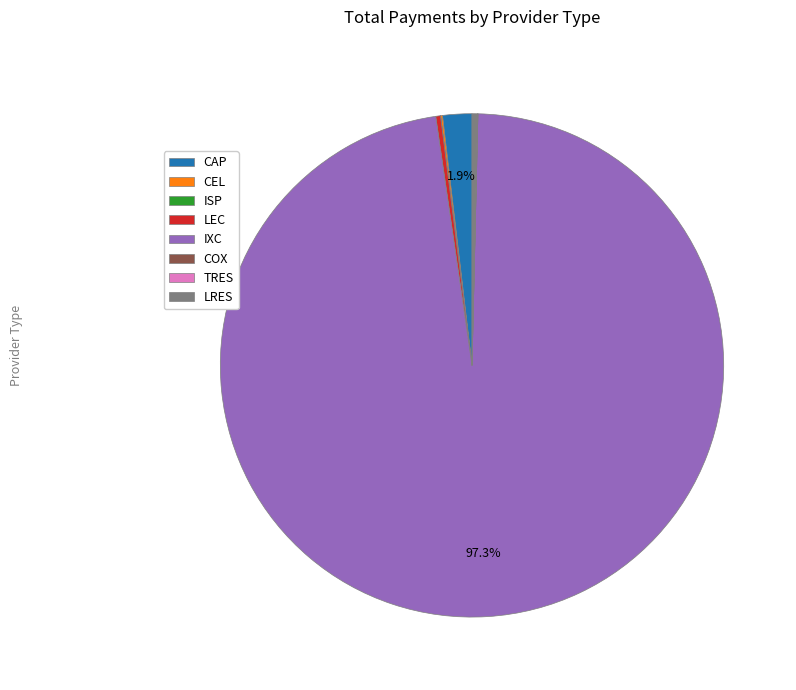

What percentage do CAP and IXC together represent?

99.2%